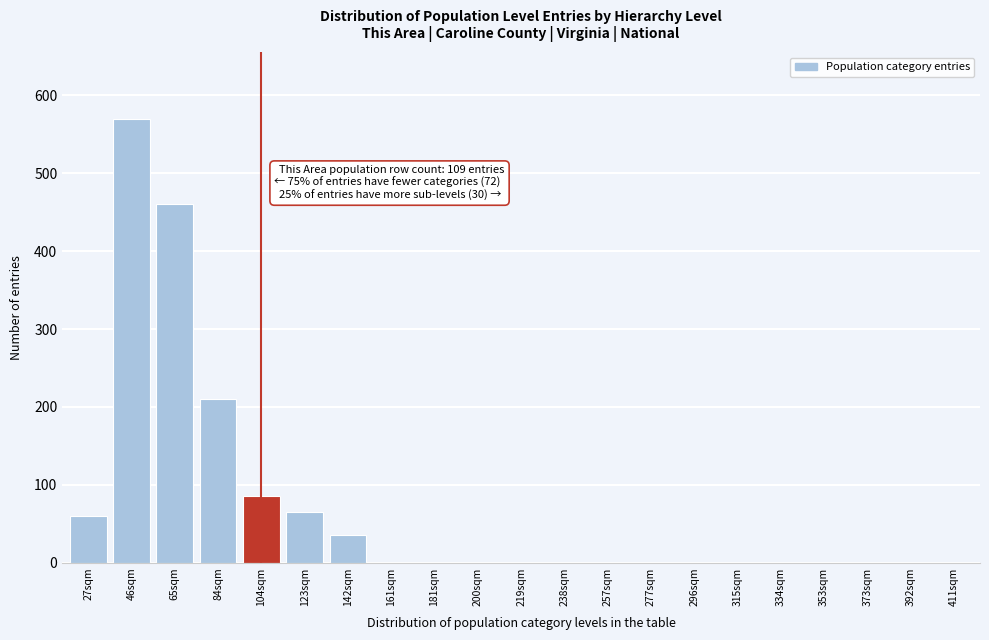

Reading right to left, what are all the values shown in this chart?

411sqm=0	392sqm=0	373sqm=0	353sqm=0	334sqm=0	315sqm=0	296sqm=0	277sqm=0	257sqm=0	238sqm=0	219sqm=0	200sqm=0	181sqm=0	161sqm=0	142sqm=35	123sqm=65	104sqm=85	84sqm=210	65sqm=460	46sqm=570	27sqm=60